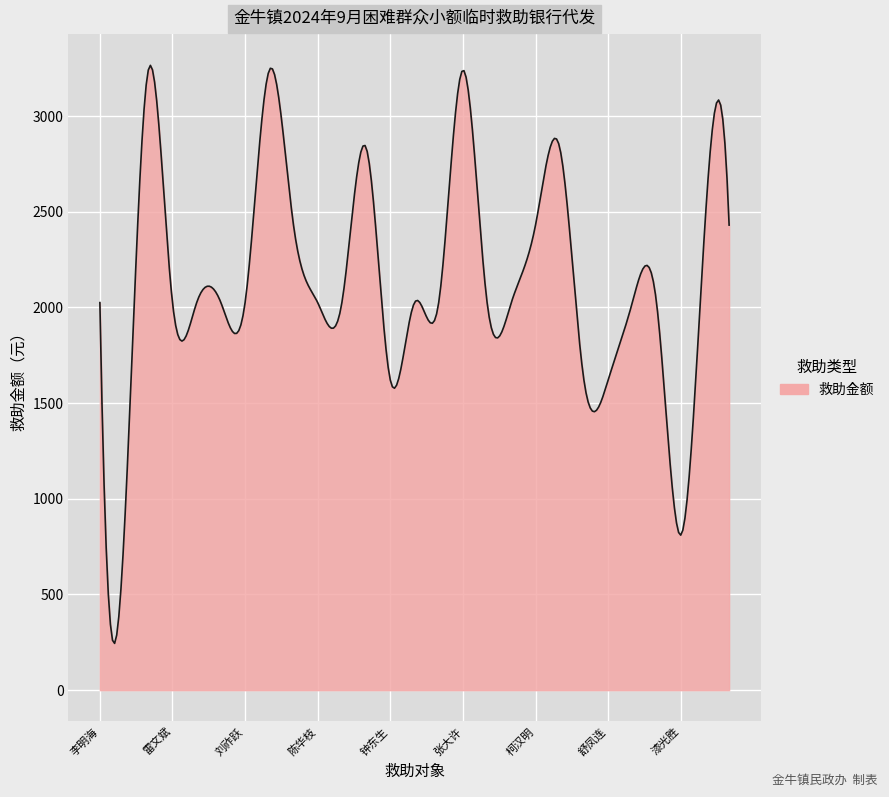

What is the greatest value displayed?

3264.7